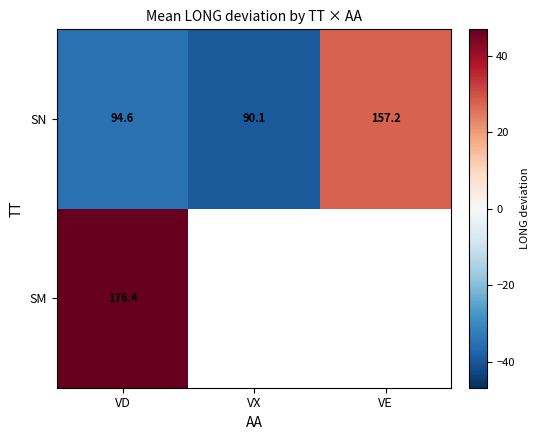

Where is SN nearest to the value 123?

VD